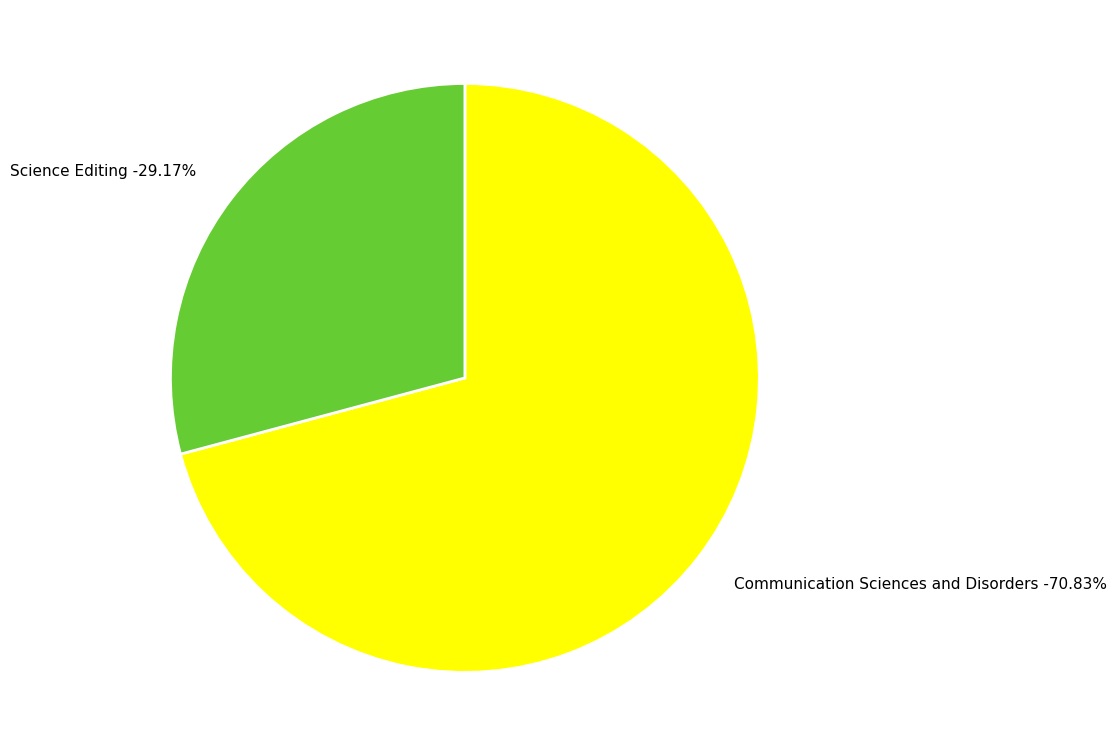

To the nearest percent, what is the average slice percentage?

50%